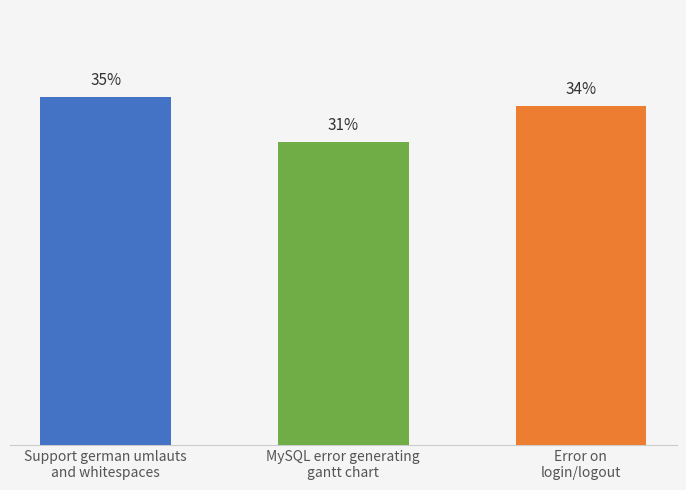

Are the bars horizontal?

No